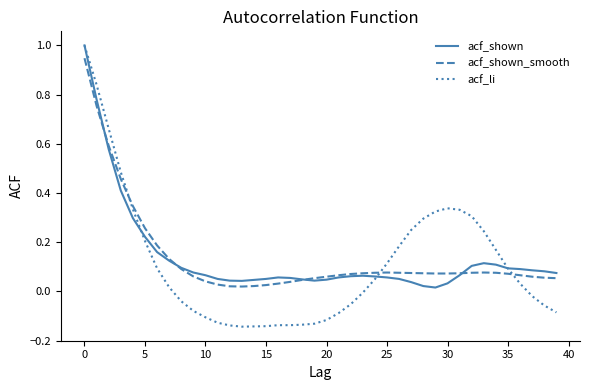

Is this an area chart (filled region under the line)?

No